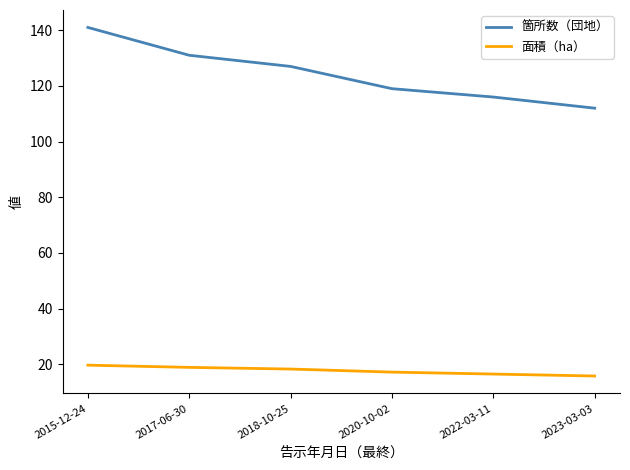

What is the total value across all series at 2015-12-24?

160.7